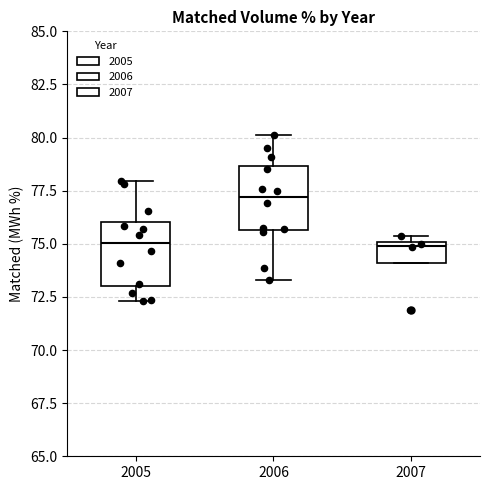

Reading left to right, transcribe this box plot: for each box, give where its median line is, the range the box spans, and where its two whiskers end, as read against the y-axis. The values are not printed on the chart, so give them approximately, as read against the axis.

2005: median 75.0, box 73.0 to 76.0, whiskers 72.5 to 78.0
2006: median 77.0, box 75.5 to 78.5, whiskers 73.5 to 80.0
2007: median 75.0 (just below the box's upper edge), box 74.0 to 75.0, whiskers 74.0 to 75.5